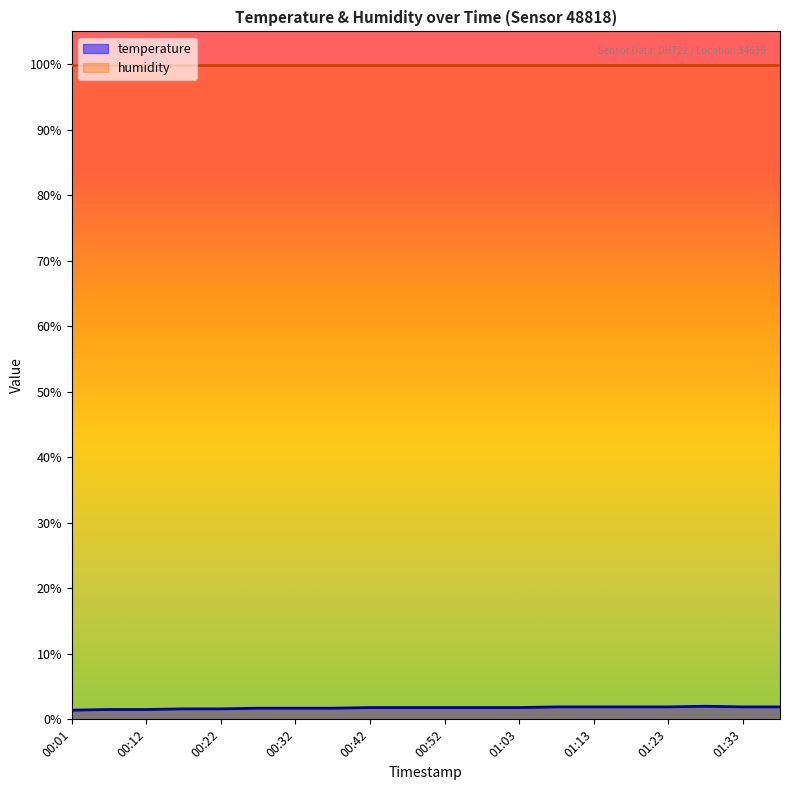

At which category does the data reach its first local peak?

01:28